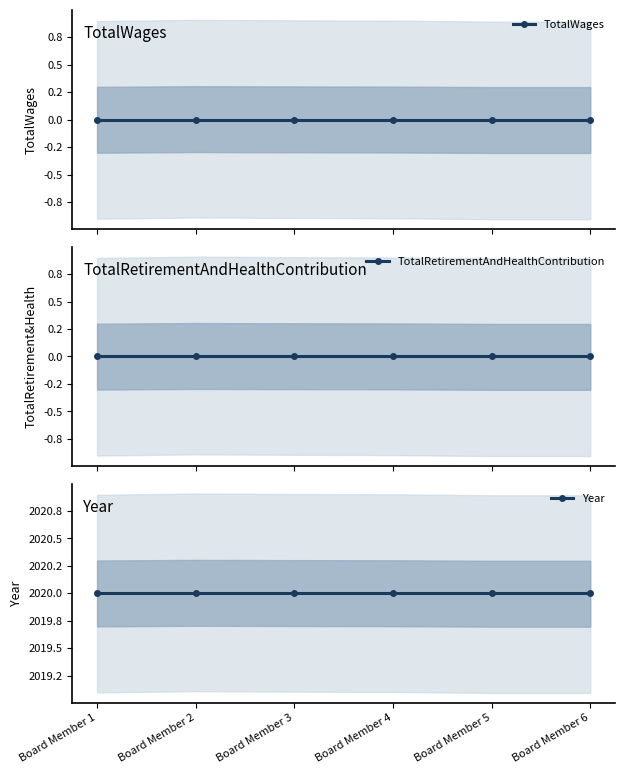

True or false: TotalRetirementAndHealthContribution has more than 0 points higher than both neighbors.

False